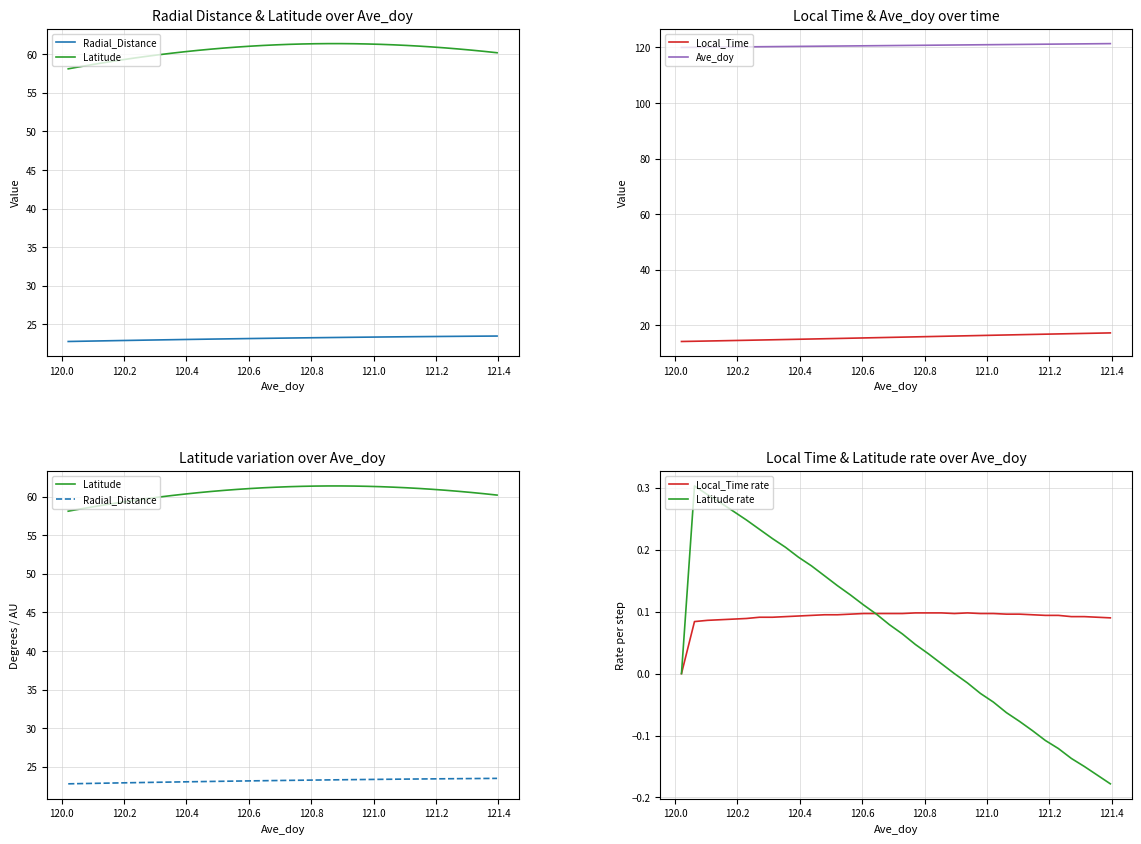

What is the sum of all Local_Time values?

531.6